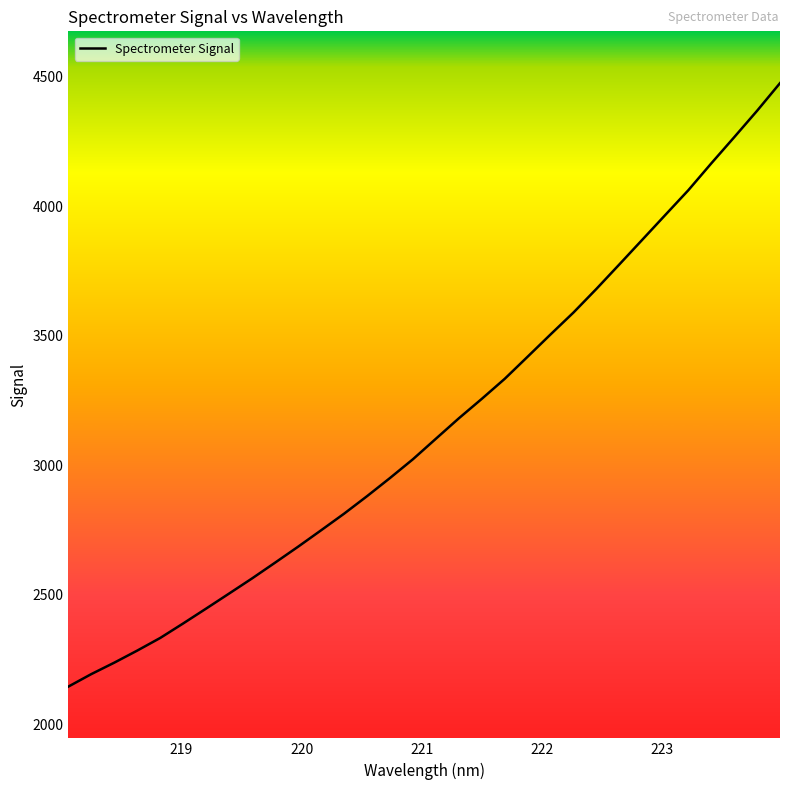

What is the difference between the maximum and minimum values?

2330.0